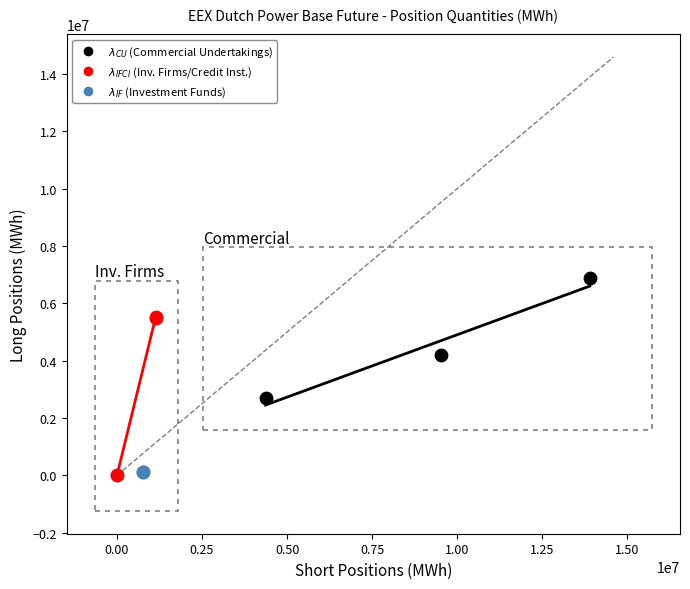

What are all the series names shown in the legend?

$\lambda_{CU}$ (Commercial Undertakings), $\lambda_{IFCI}$ (Inv. Firms/Credit Inst.), $\lambda_{IF}$ (Investment Funds)